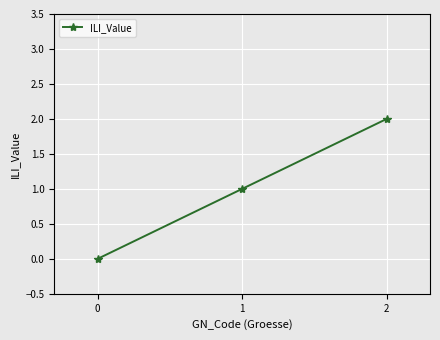

At which category does the chart reach its peak across all series?

2